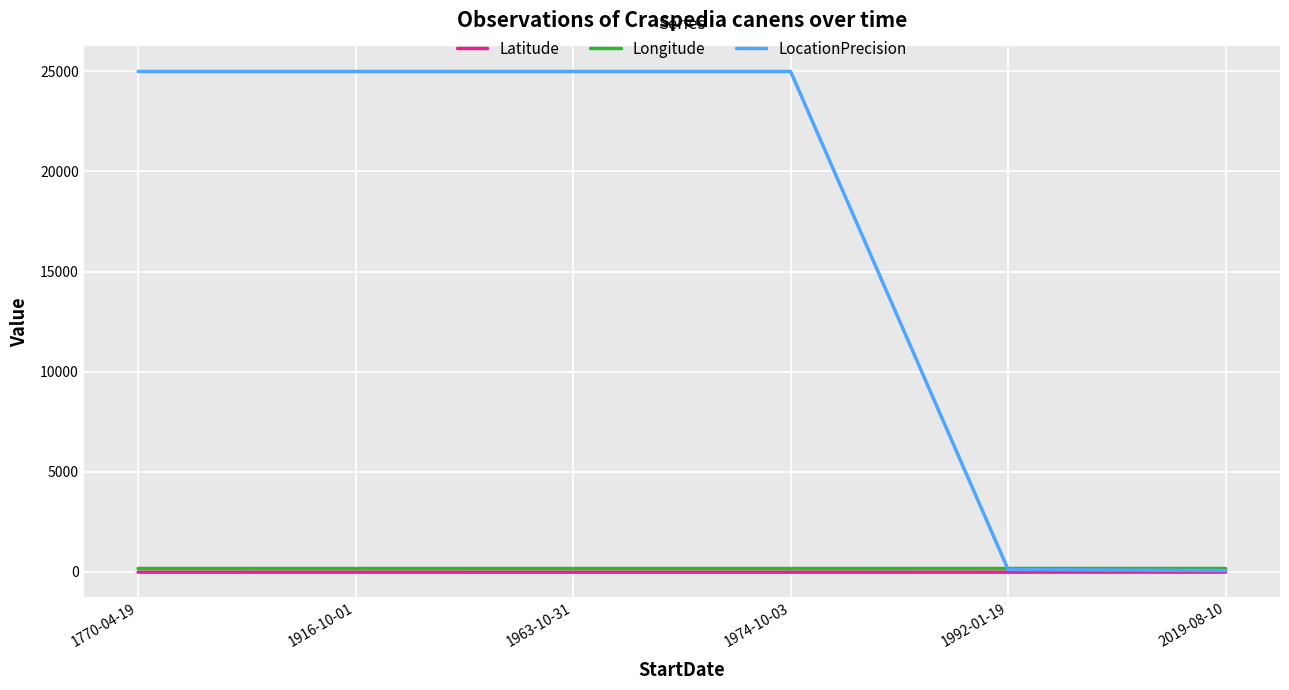

Which series has the largest total across all categories?

LocationPrecision